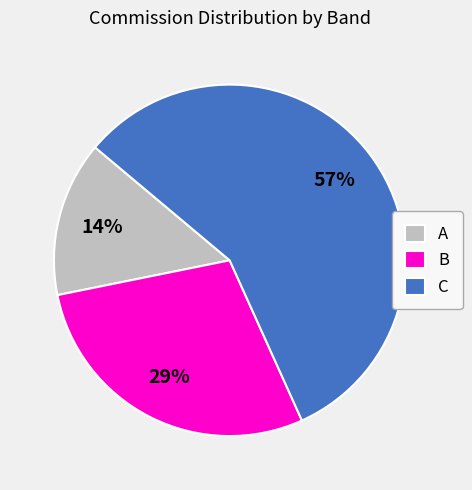

Which category accounts for the majority?

C